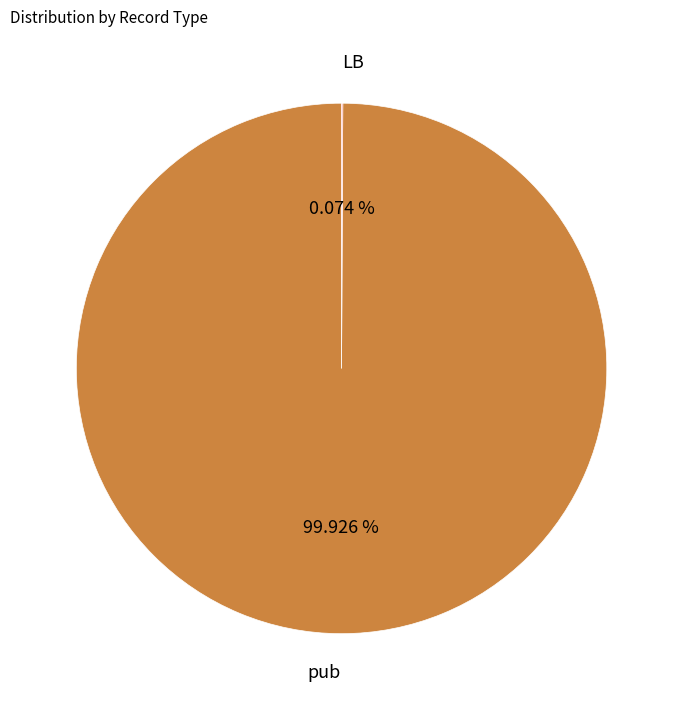

What is the largest slice in the pie chart?

pub